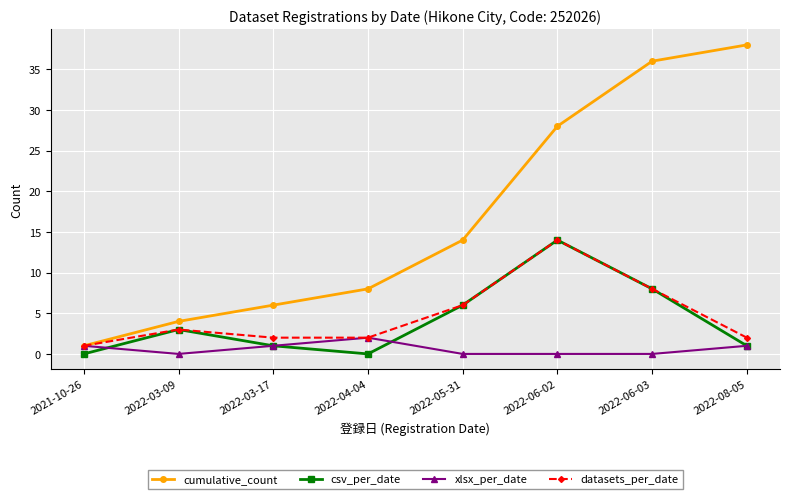

What is the approximate value of cumulative_count at 2022-08-05, to the nearest 10?

40